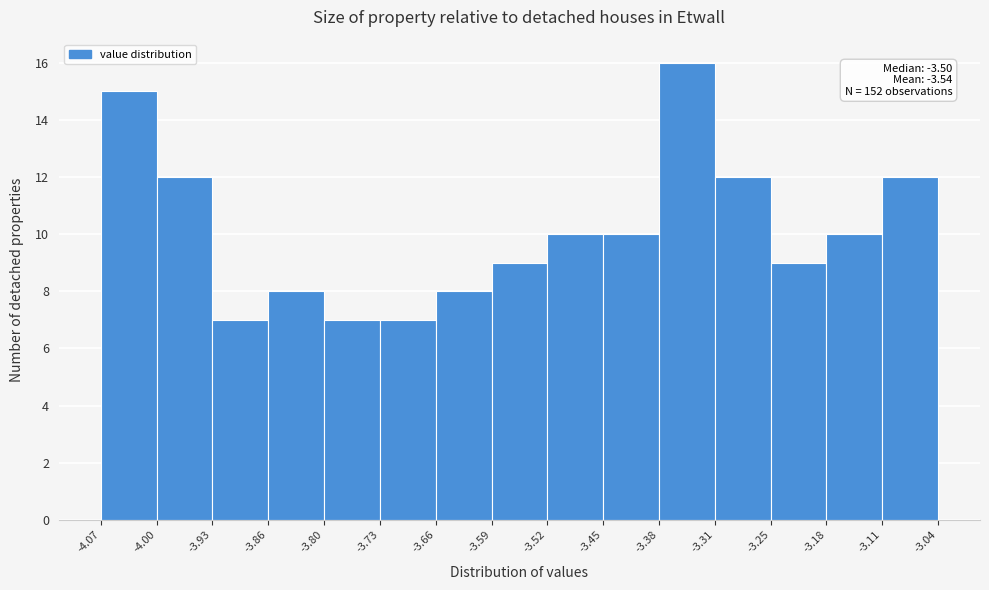

Over which range of the x-axis is the bar tallest?

-3.38 to -3.31